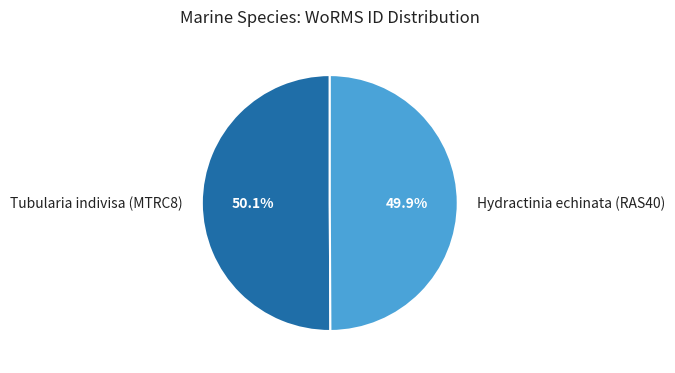

Count the number of slices in the pie.

2